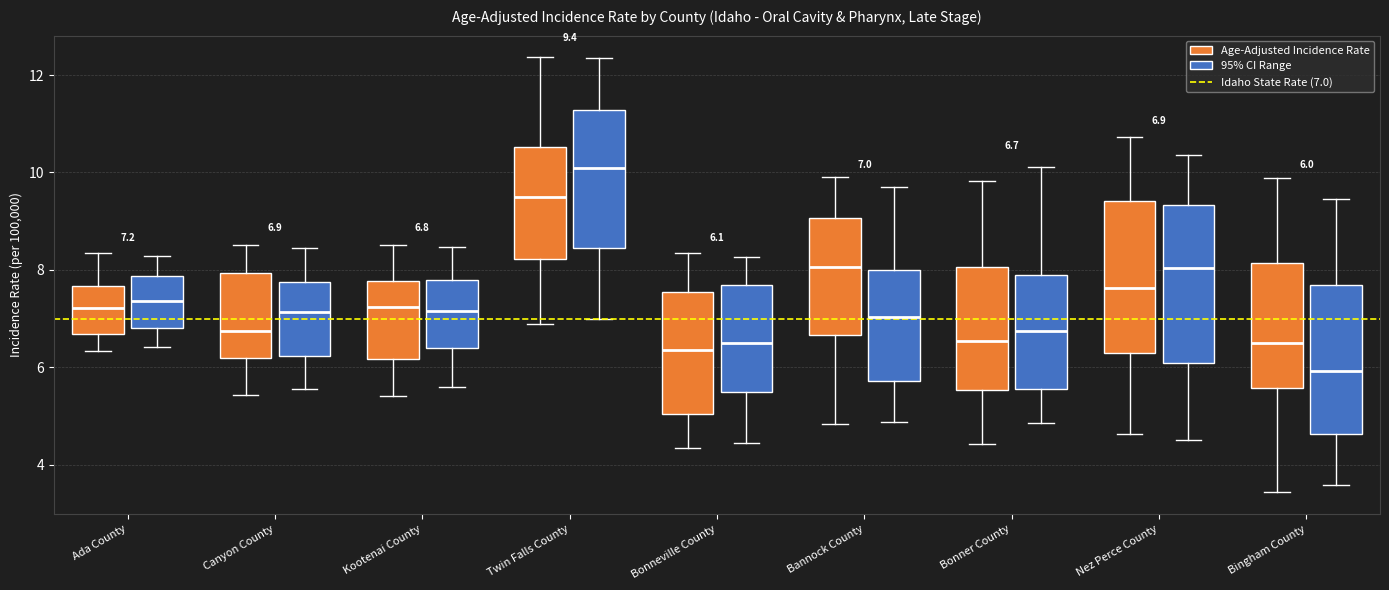

Which box has the lowest median line?

Bingham County (95% CI Range)